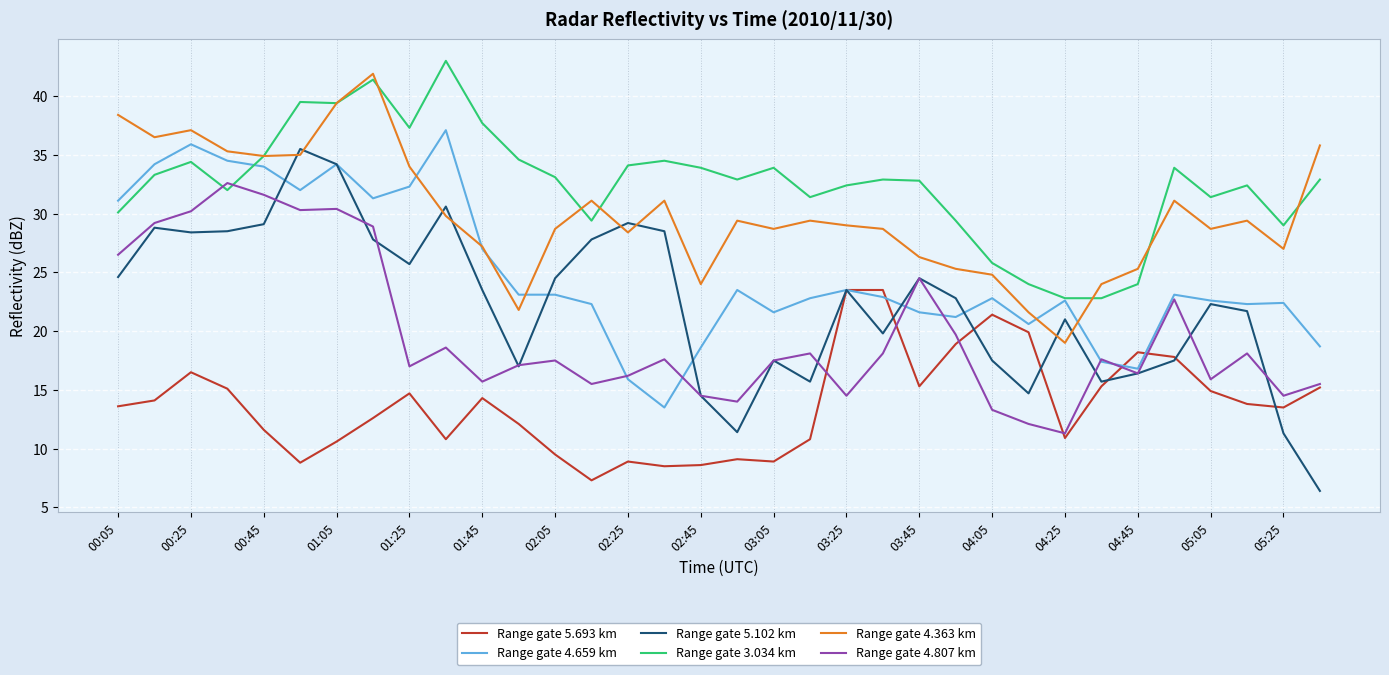

True or false: Range gate 4.363 km and Range gate 5.102 km cross at least once.

True